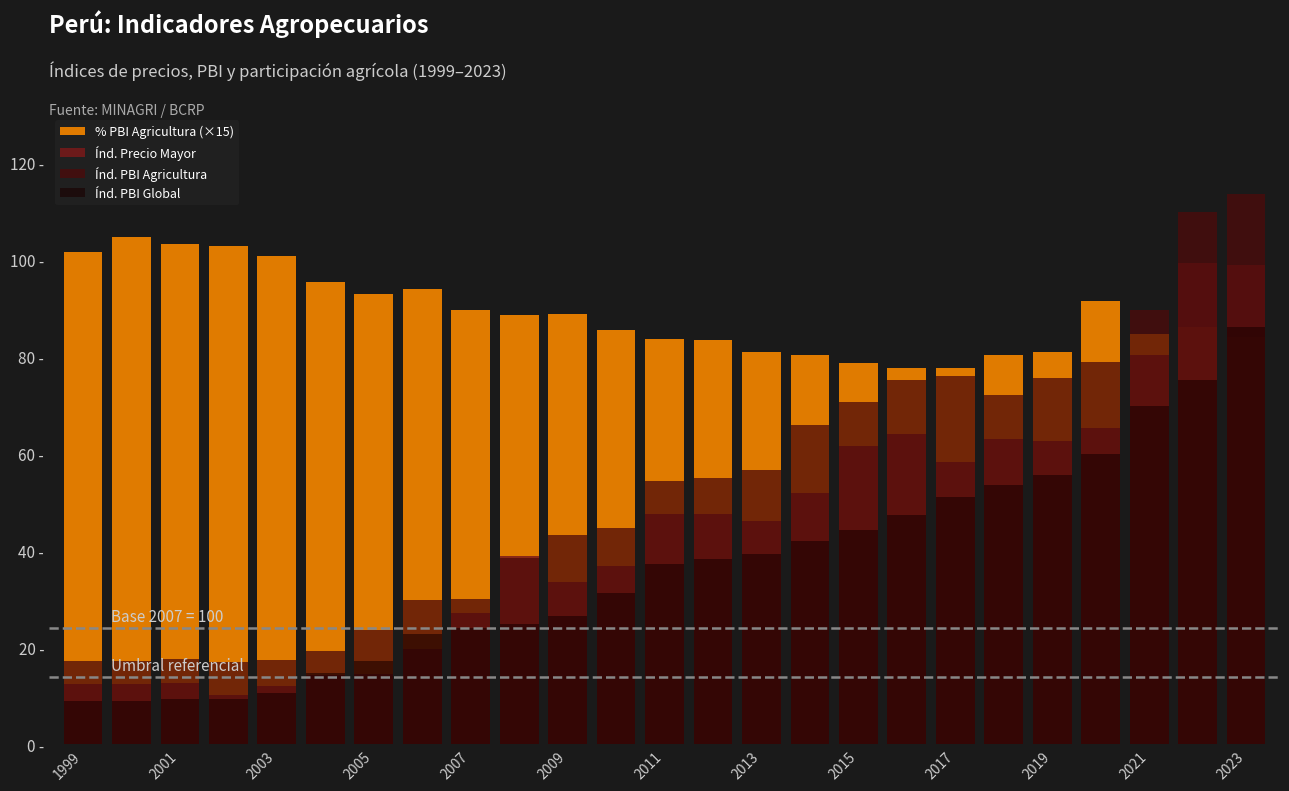

Which category has the lowest value across all series?

1999